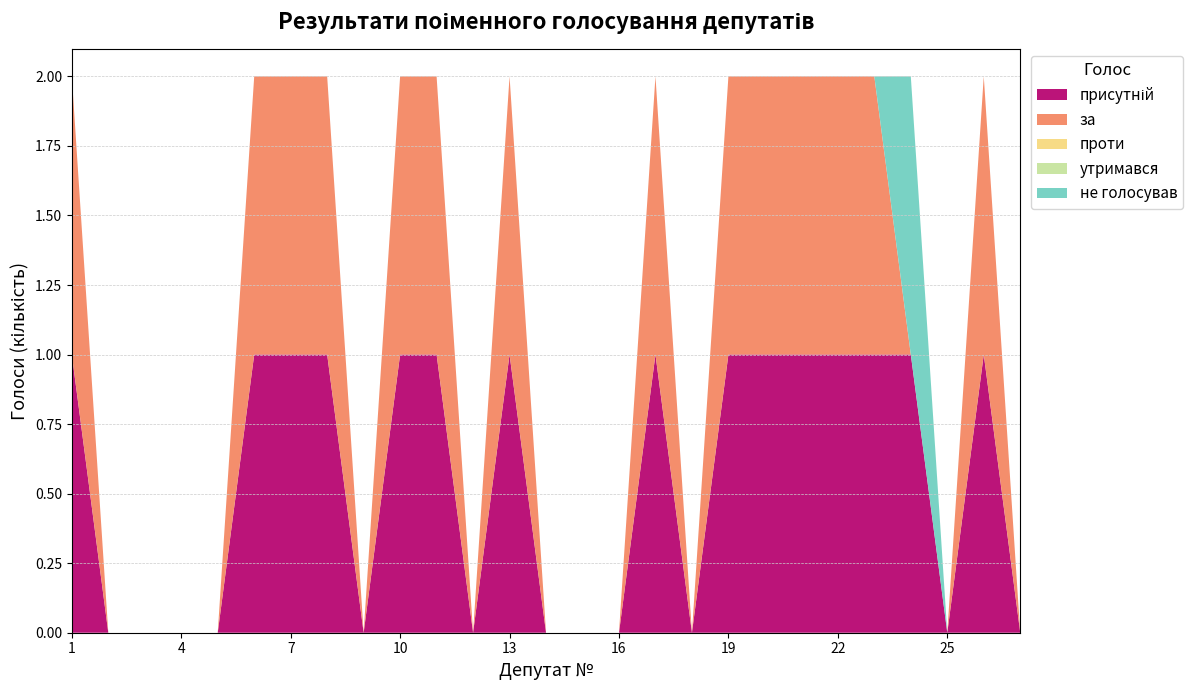

Reading left to right, transcribe all the data shown in this chart.

присутній: 1	0	0	0	0	1	1	1	0	1	1	0	1	0	0	0	1	0	1	1	1	1	1	1	0	1	0
за: 1	0	0	0	0	1	1	1	0	1	1	0	1	0	0	0	1	0	1	1	1	1	1	0	0	1	0
проти: 0	0	0	0	0	0	0	0	0	0	0	0	0	0	0	0	0	0	0	0	0	0	0	0	0	0	0
утримався: 0	0	0	0	0	0	0	0	0	0	0	0	0	0	0	0	0	0	0	0	0	0	0	0	0	0	0
не голосував: 0	0	0	0	0	0	0	0	0	0	0	0	0	0	0	0	0	0	0	0	0	0	0	1	0	0	0